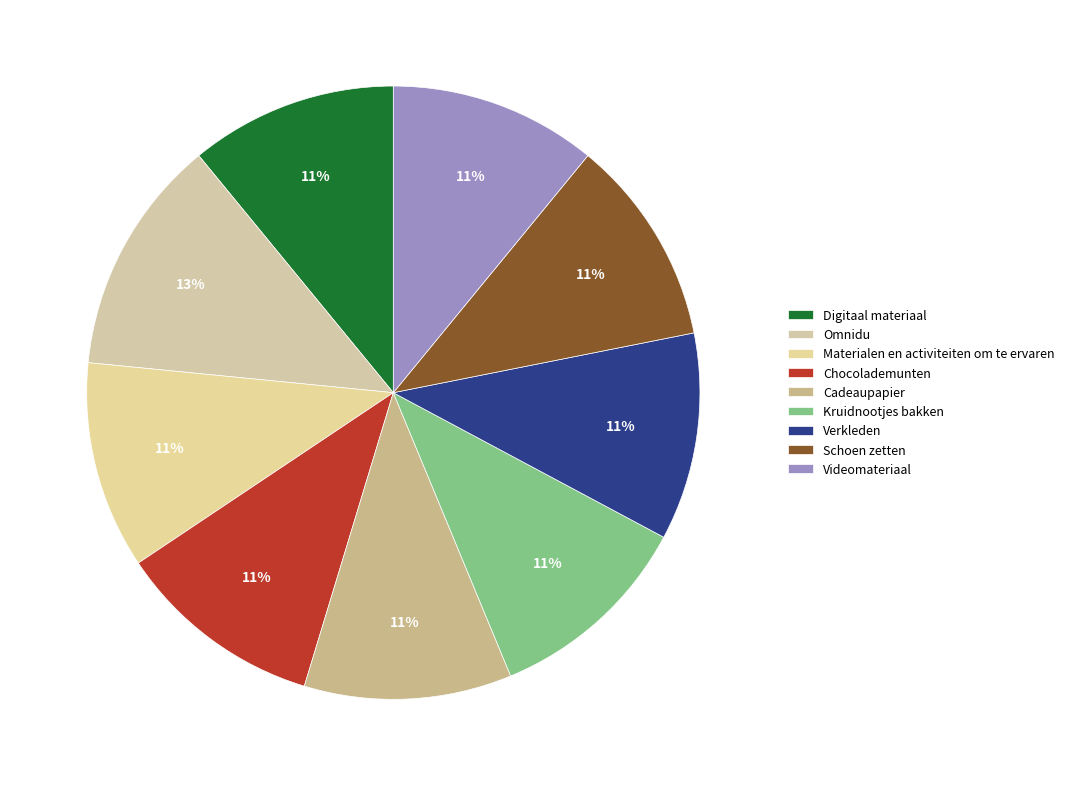

The Chocolademunten slice represents 11% of the pie. True or false?

True